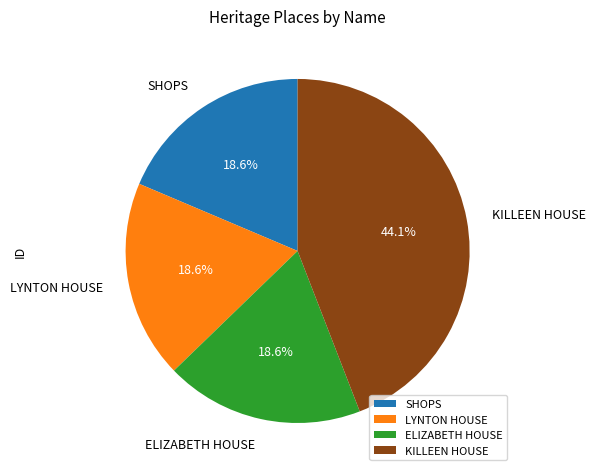

Is there a majority slice in this chart?

No